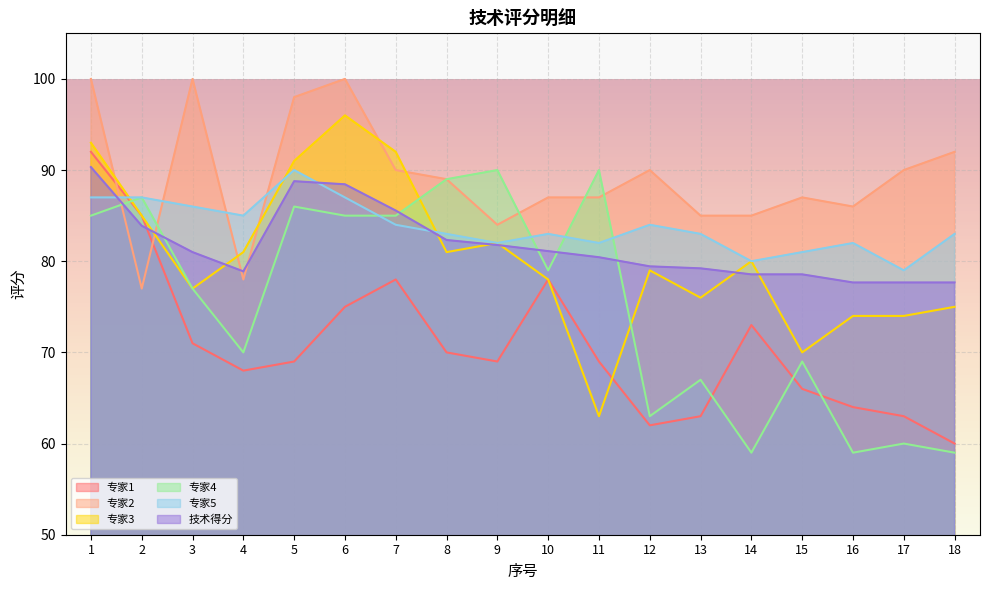

True or false: 专家1 and 专家5 intersect in this chart.

True